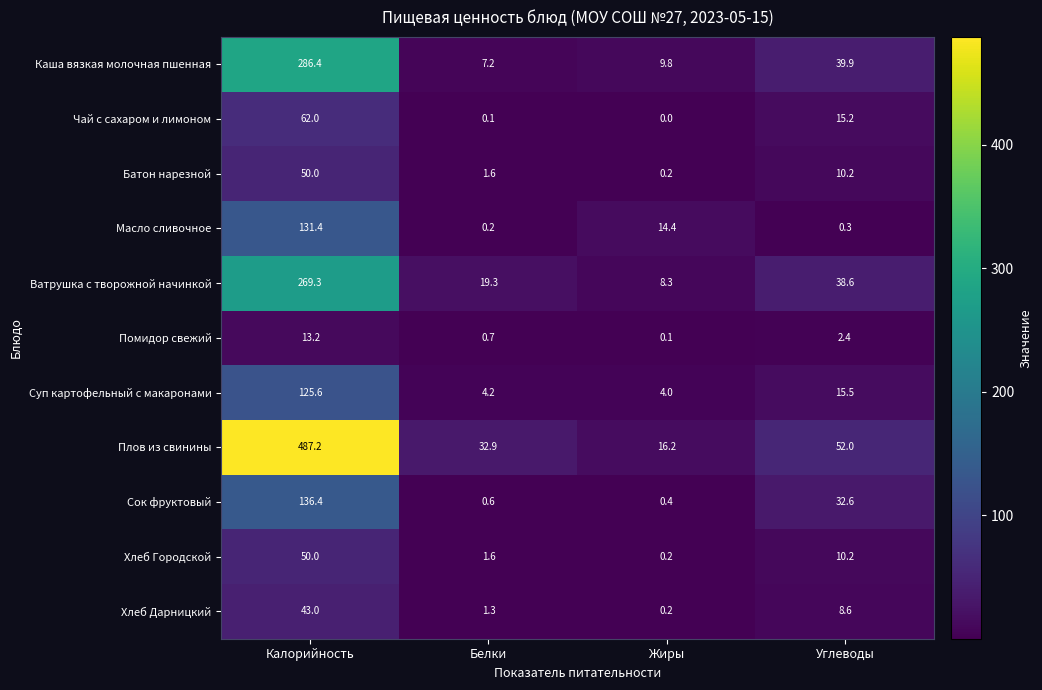

The Масло сливочное series shows 131.4 at Калорийность. True or false?

True